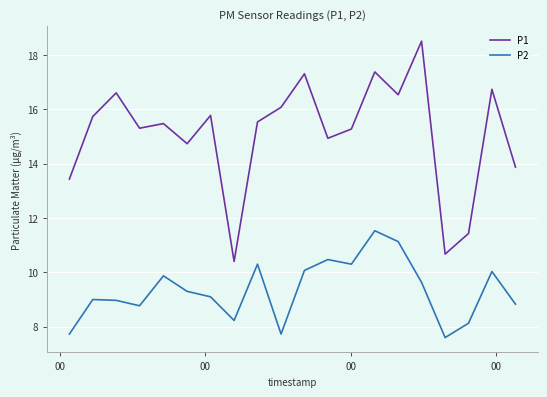

True or false: P2 and P1 intersect in this chart.

False